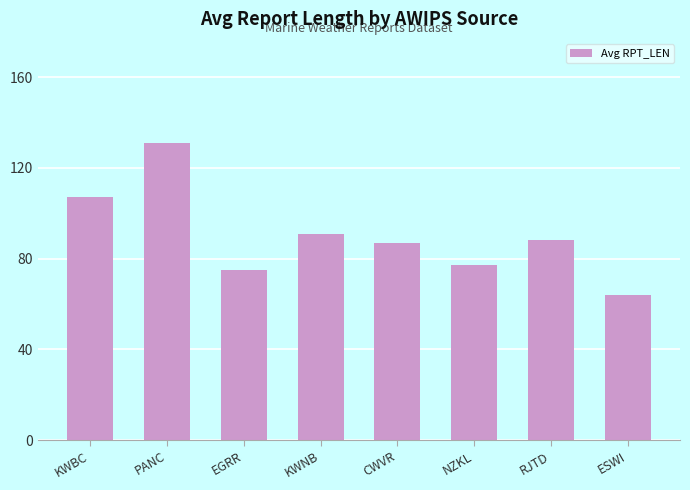

Where does the data first go above 88?

KWBC